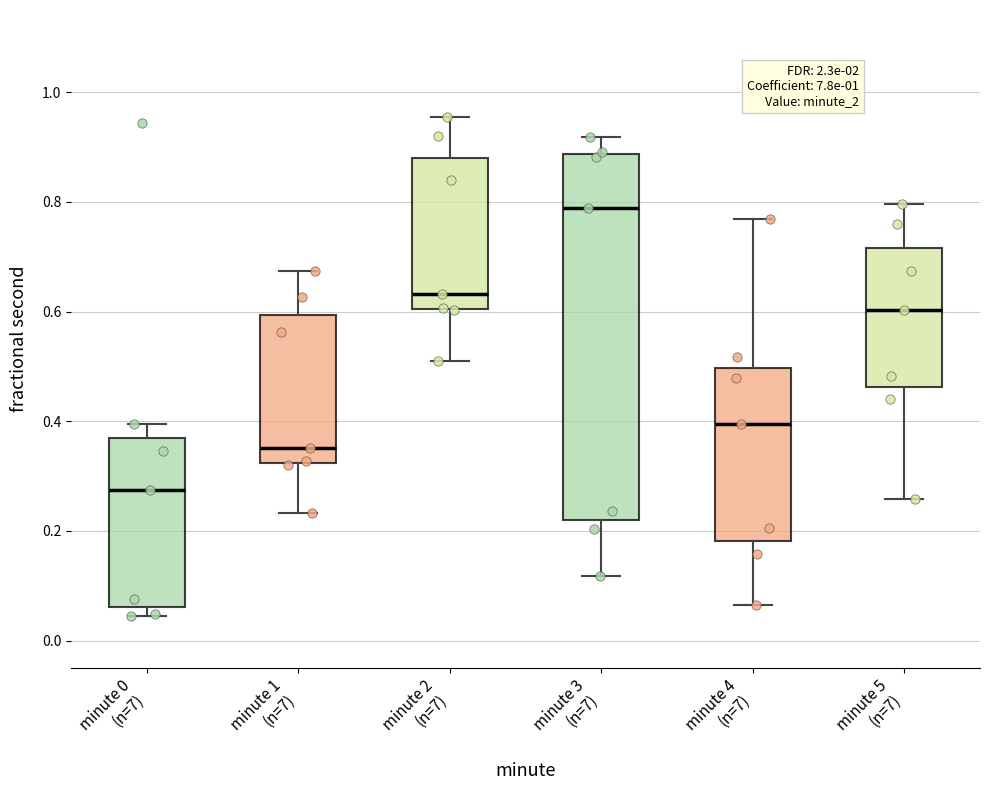

Which box is the tallest, from its lower edge to its upper edge?

minute 3 (n=7)